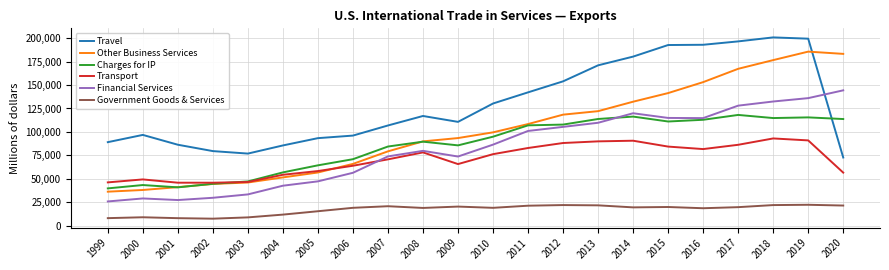

Rank the series by their maximum value, from highest to lowest.

Travel, Other Business Services, Financial Services, Charges for IP, Transport, Government Goods & Services